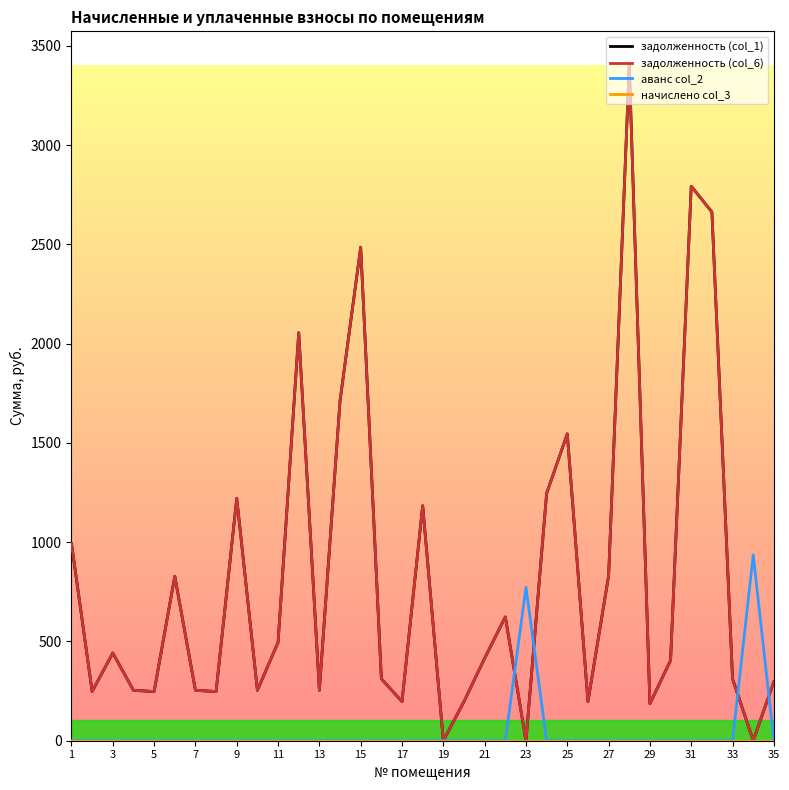

How many lines are shown in the chart?

4